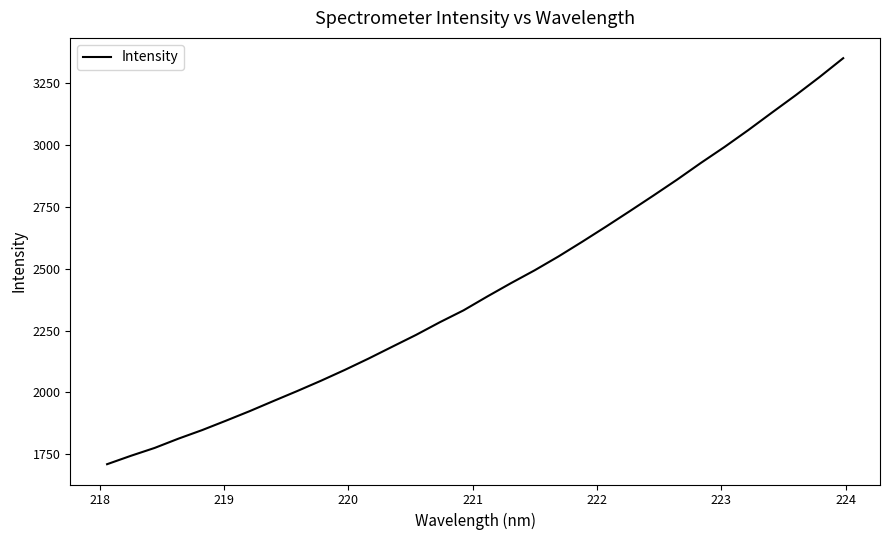

Count the number of categories in the chart.

32